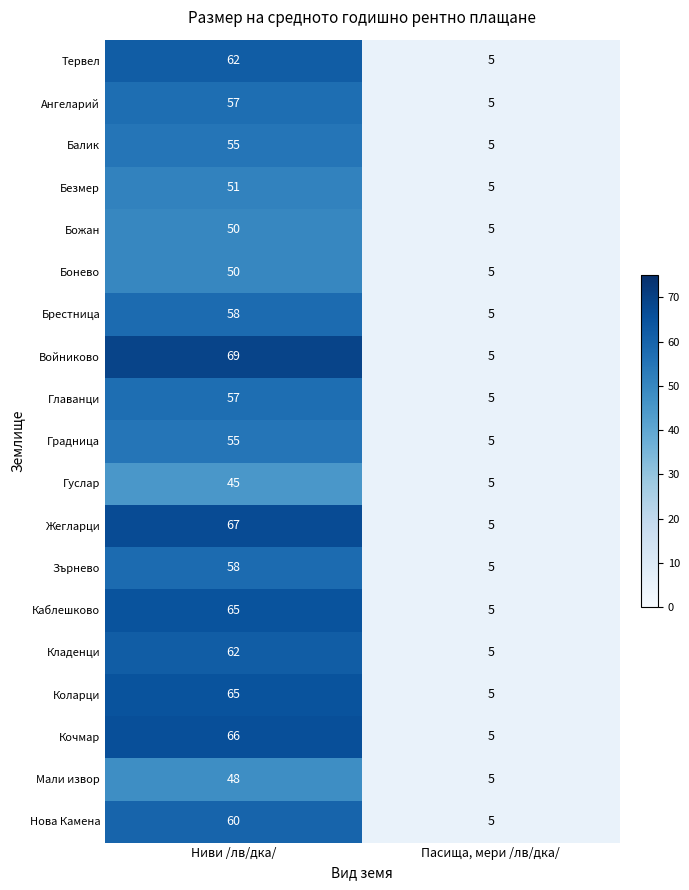

What is the total value across all series at Ниви /лв/дка/?

1100